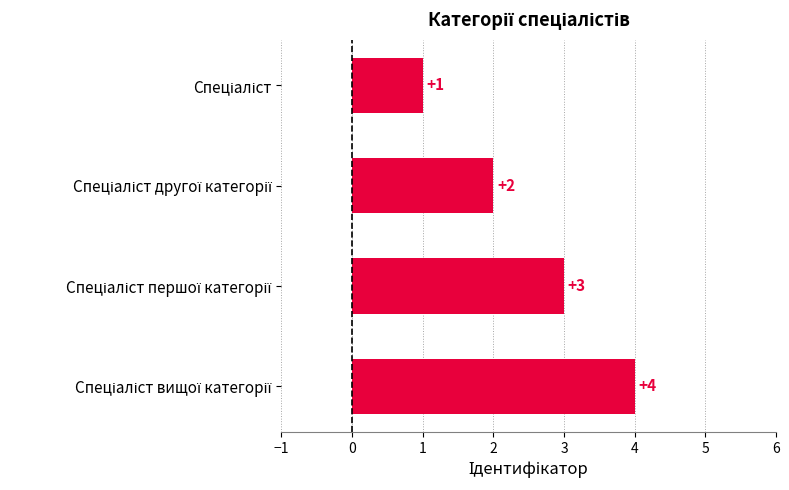

How many values are between 2 and 4?

3